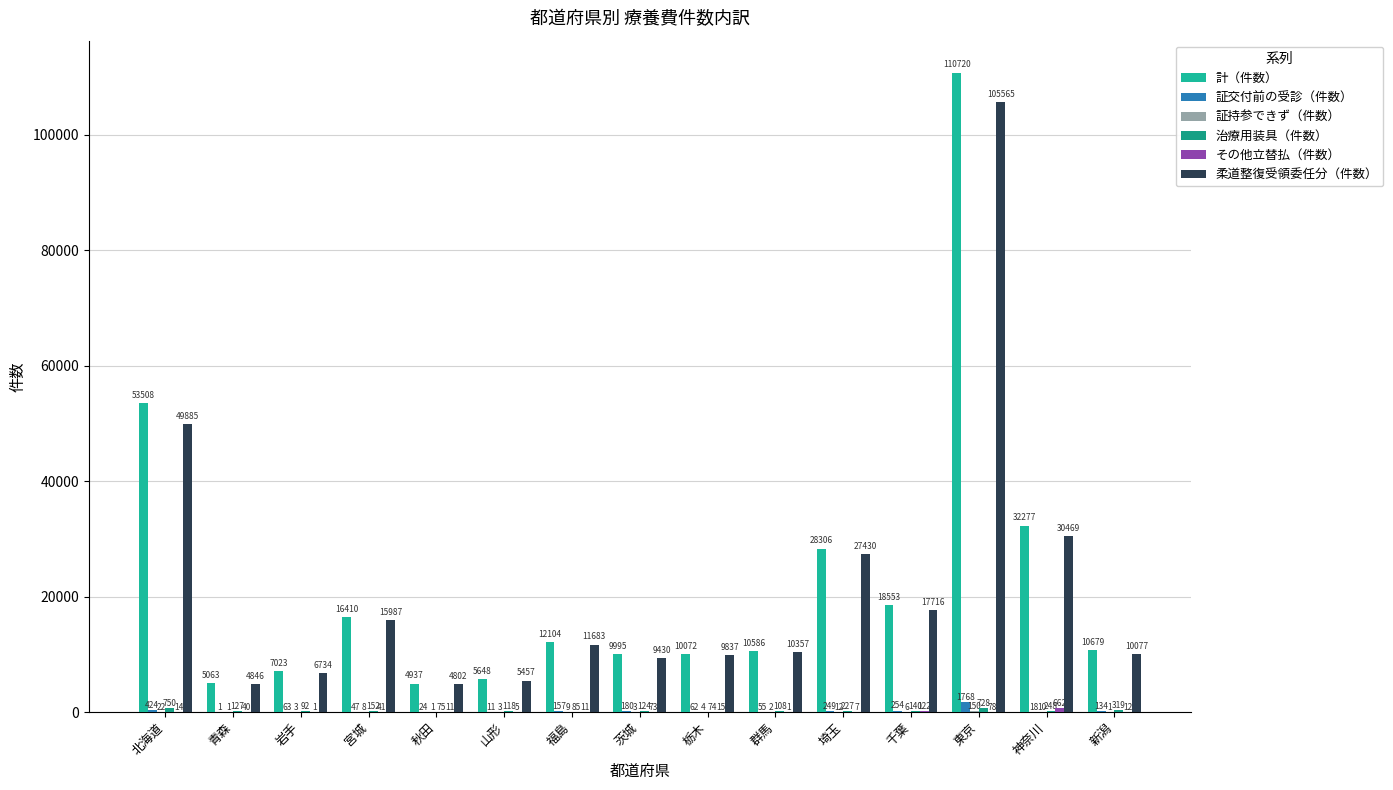

Which series has the largest range (max minus min)?

計（件数）